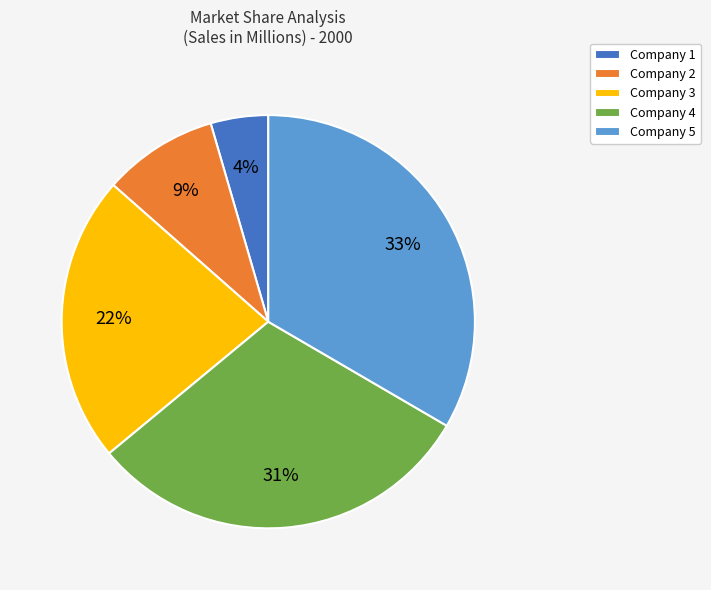

To the nearest percent, what is the difference between the largest and smallest slice percentages?

29%